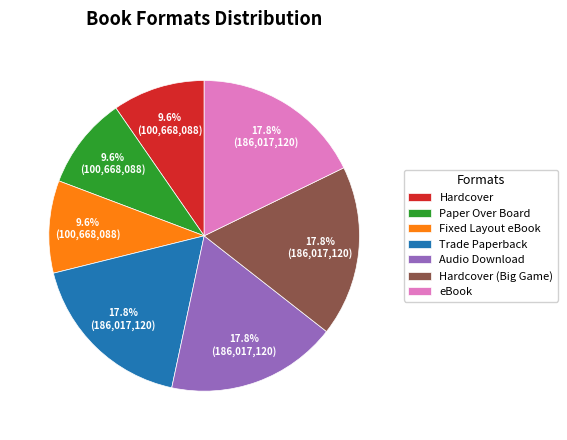

Is there a majority slice in this chart?

No